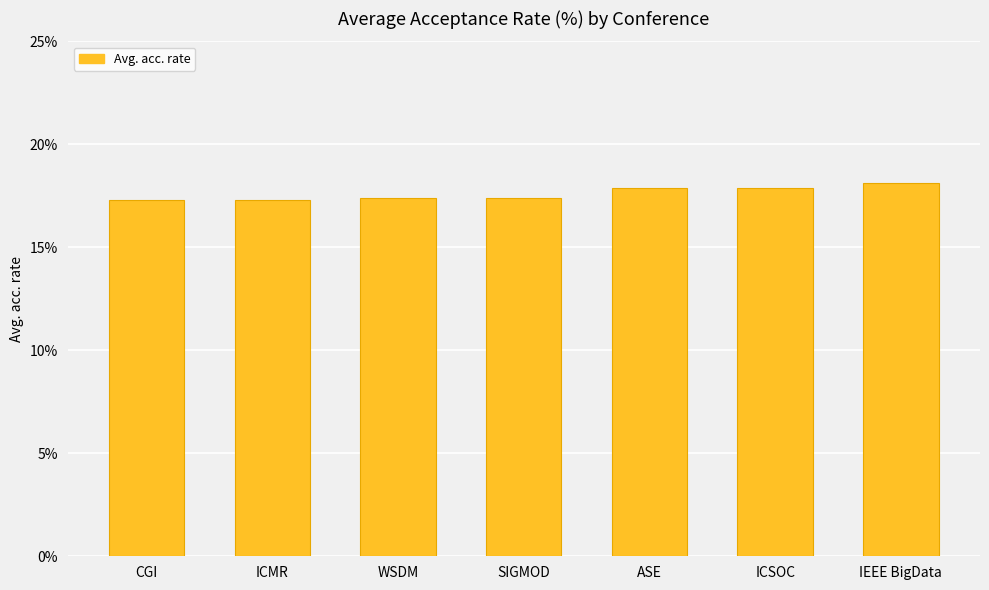

Are the bars horizontal?

No